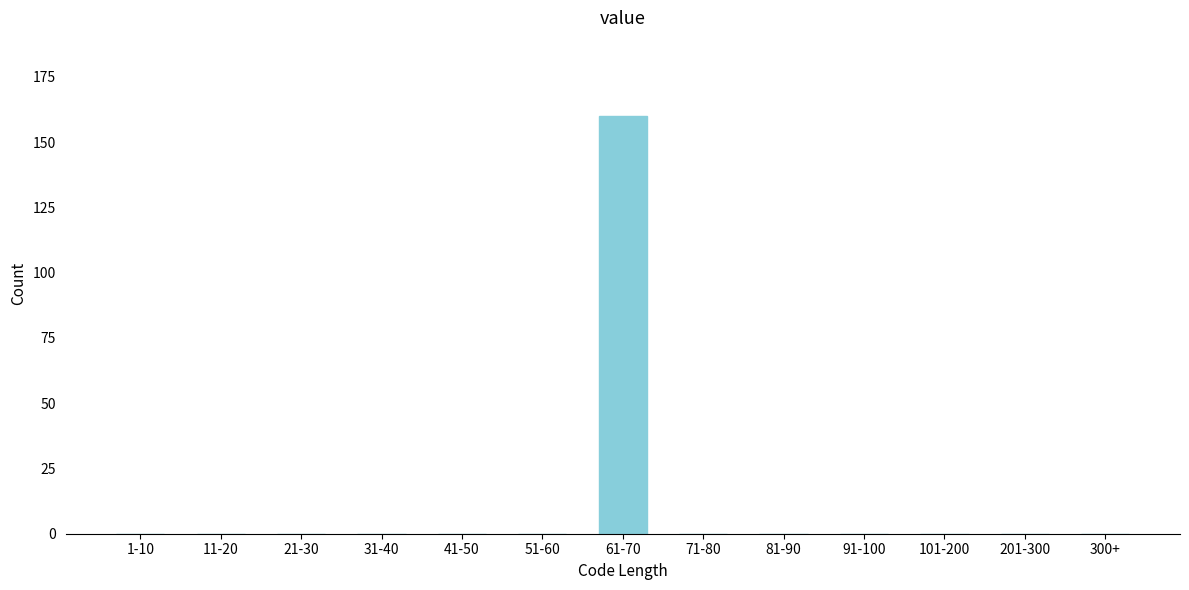

Reading left to right, extract all data points from this chart.

1-10=0	11-20=0	21-30=0	31-40=0	41-50=0	51-60=0	61-70=160	71-80=0	81-90=0	91-100=0	101-200=0	201-300=0	300+=0